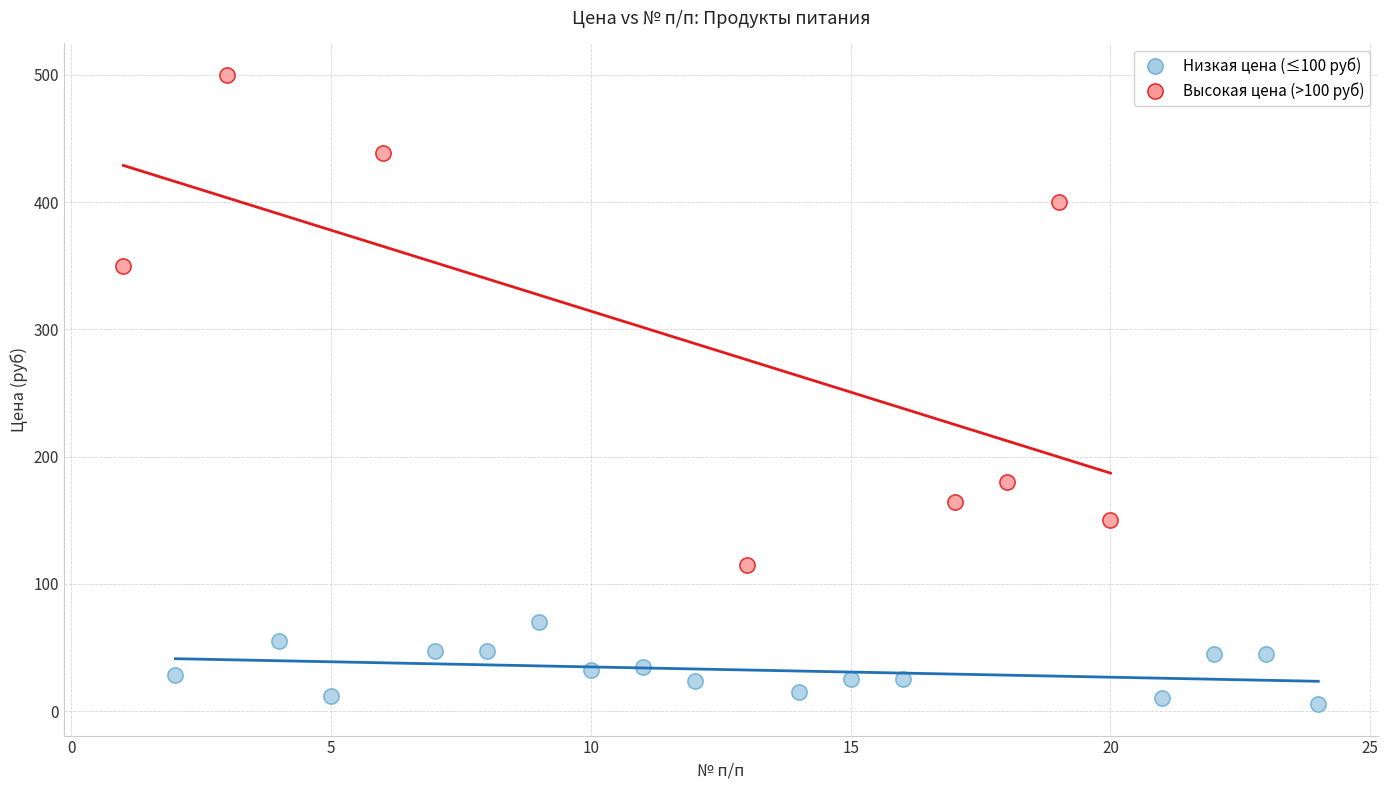

Which series contains the highest Y value?

Высокая цена (>100 руб)